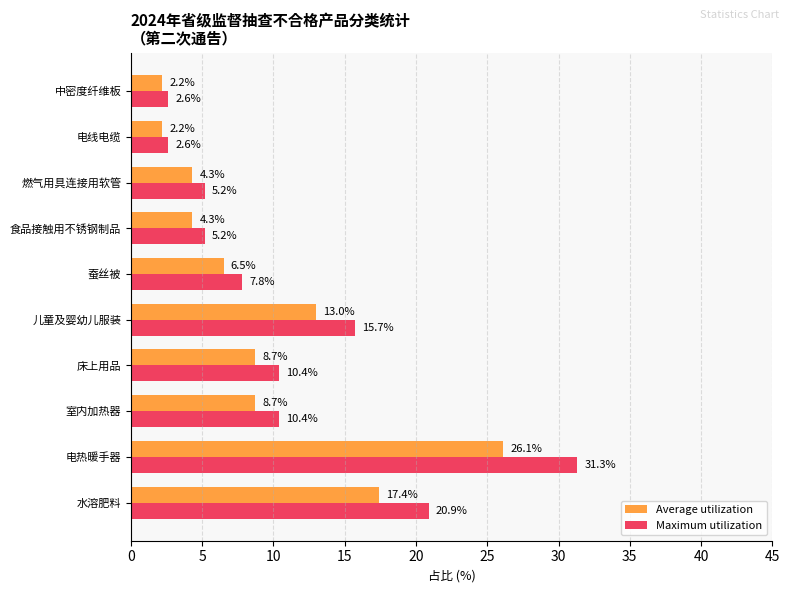

What is the difference between the Average utilization values at 电热暖手器 and 室内加热器?

17.4